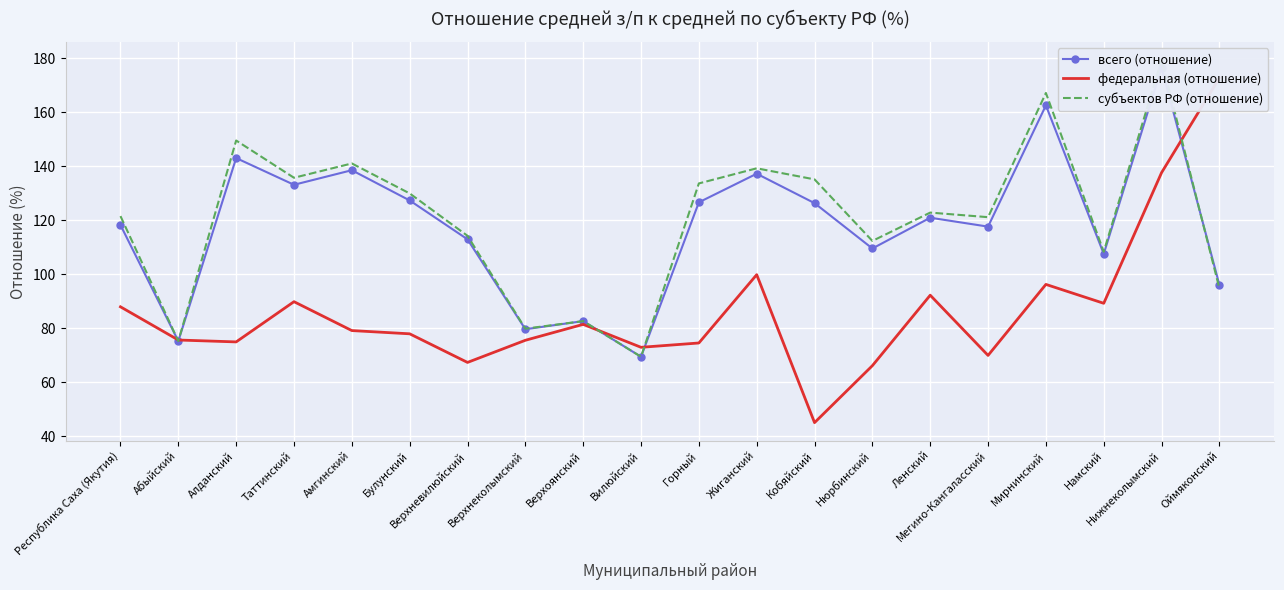

At which label is субъектов РФ (отношение) closest to 124?

Ленский